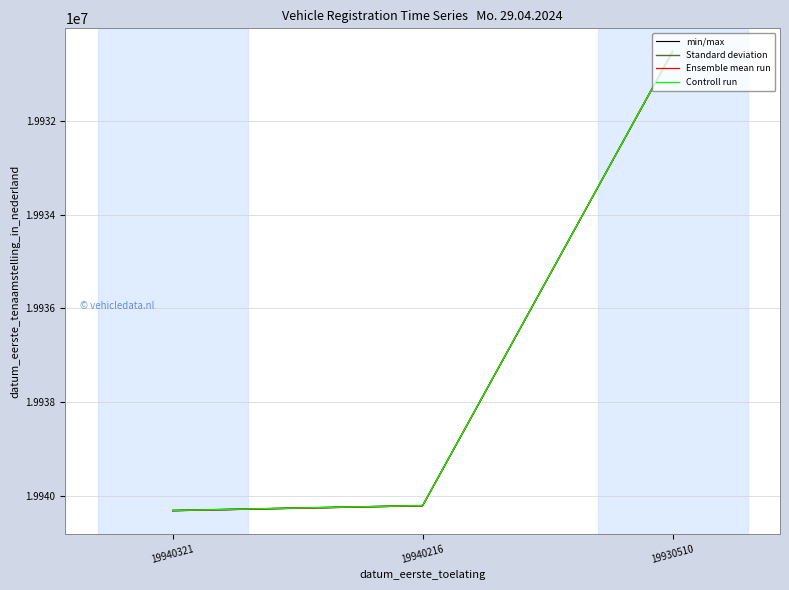

Reading left to right, transcribe all the data shown in this chart.

min/max: 19940321=19940326	19940216=19940221	19930510=19930515
Standard deviation: 19940321=19940321	19940216=19940216	19930510=19930510
Ensemble mean run: 19940321=19940323	19940216=19940218	19930510=19930512
Controll run: 19940321=19940319	19940216=19940214	19930510=19930508